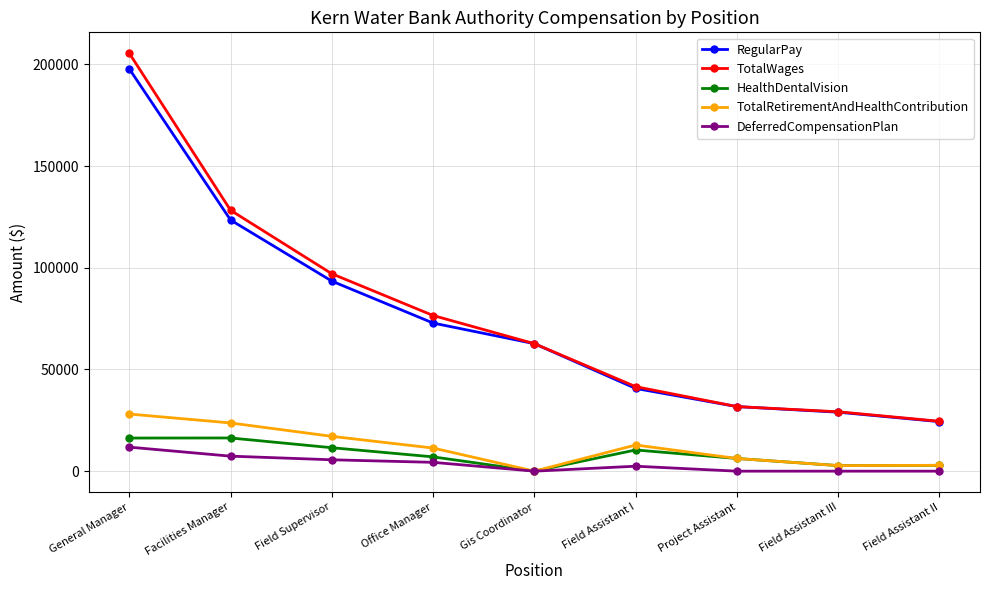

True or false: HealthDentalVision and TotalWages intersect in this chart.

False